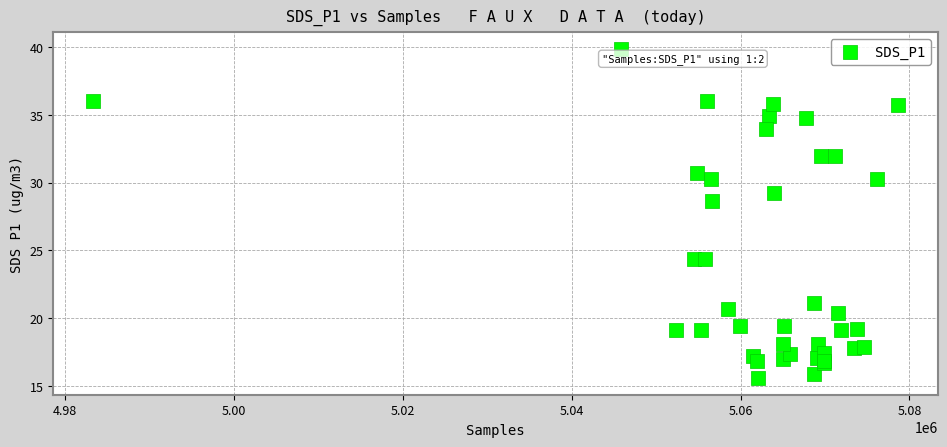

What Y value in the scatter plot is closest to 27?

28.7